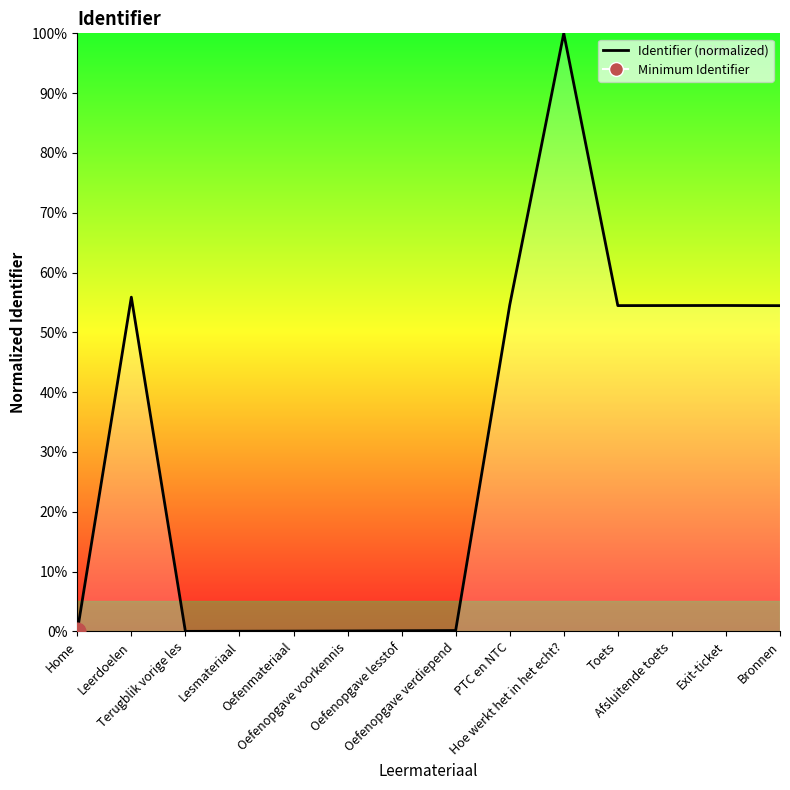

What is the difference between the maximum and minimum values?

100.0